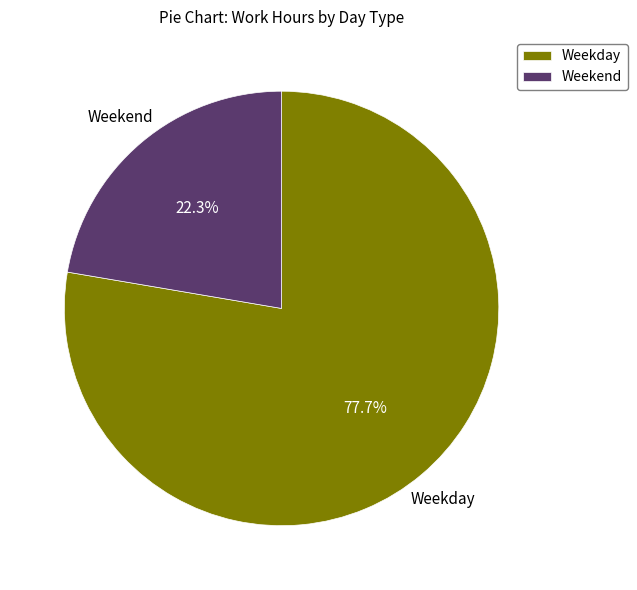

Count the number of slices in the pie.

2